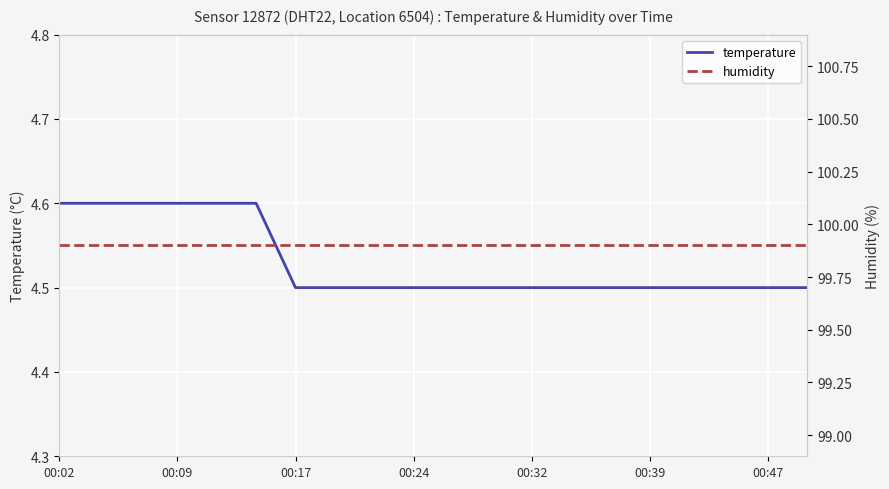

What is the highest value of the temperature series?

4.6